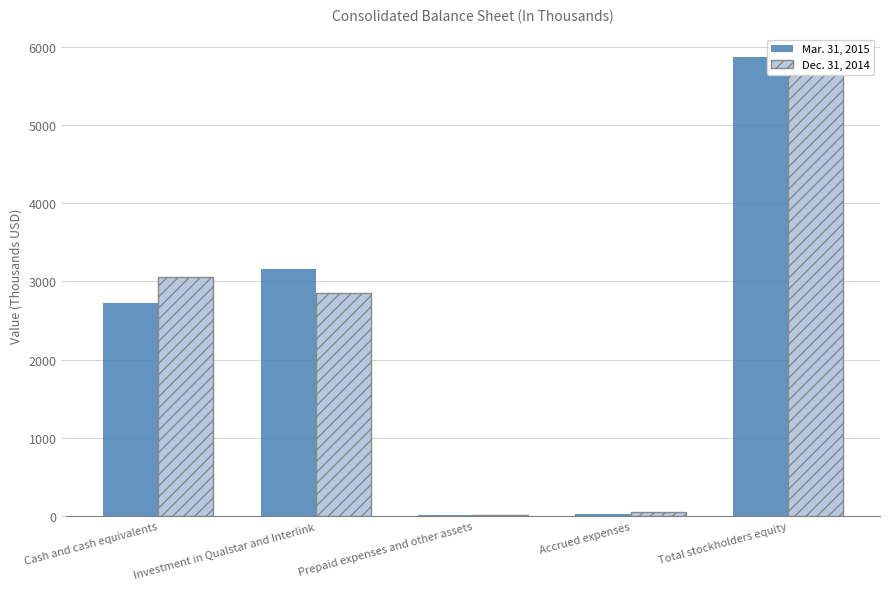

At which label does Dec. 31, 2014 reach its minimum?

Prepaid expenses and other assets